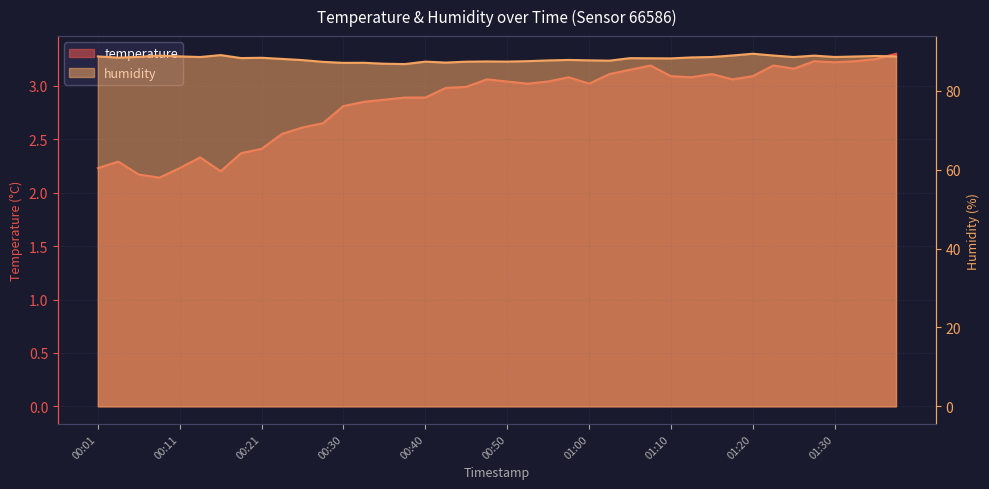

At which category does temperature reach its first local peak?

00:03